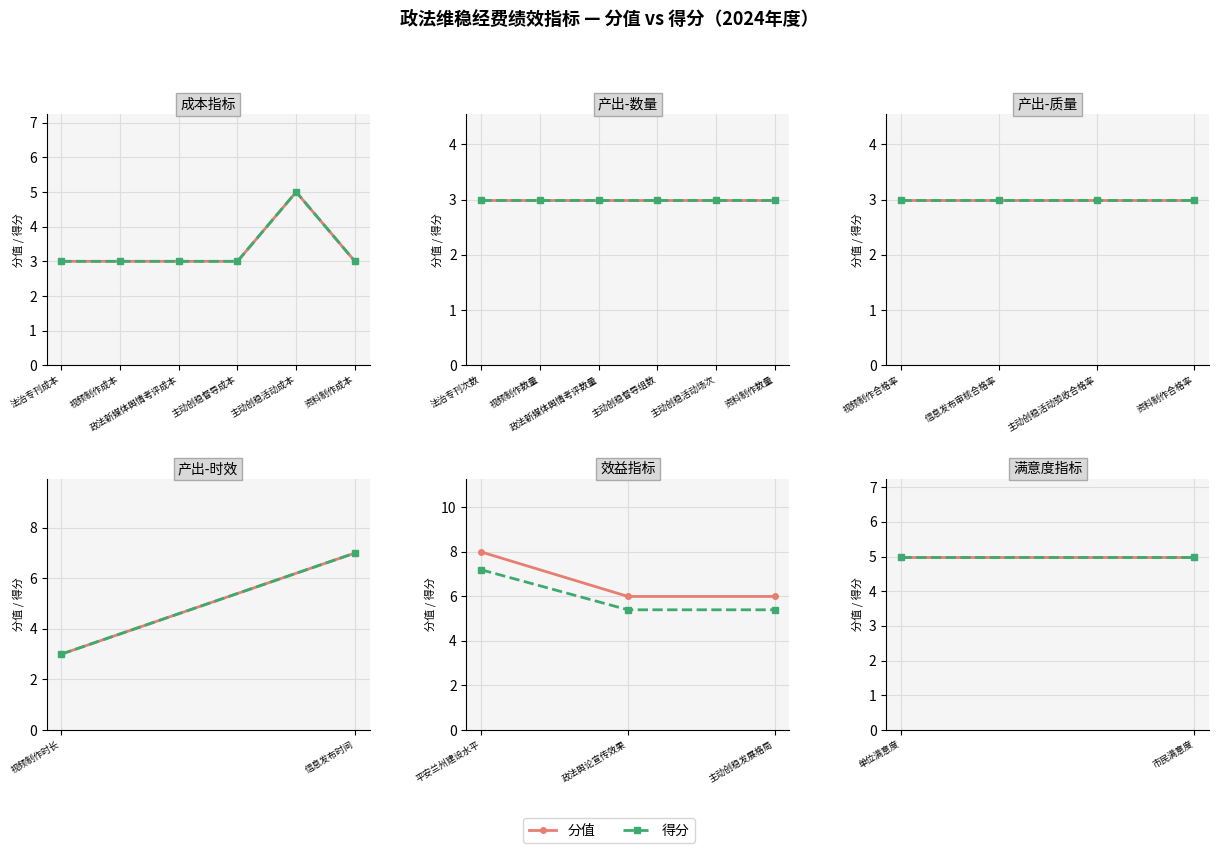

Is it true that 得分 equals 3.0 at 信息发布审核合格率?

True